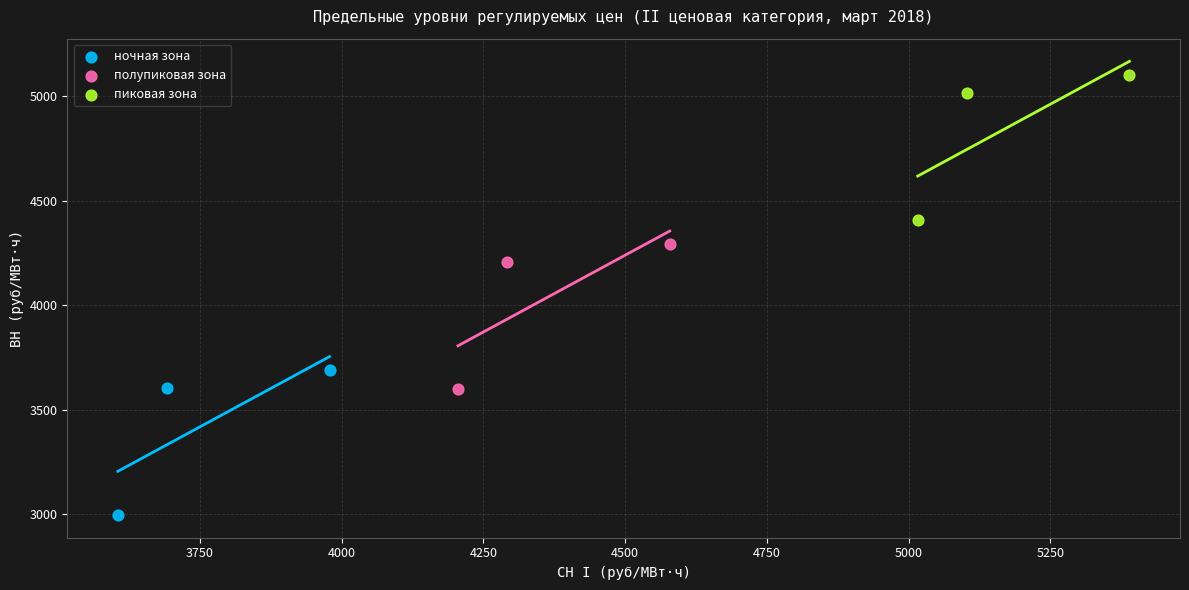

Which series reaches the minimum Y coordinate?

ночная зона